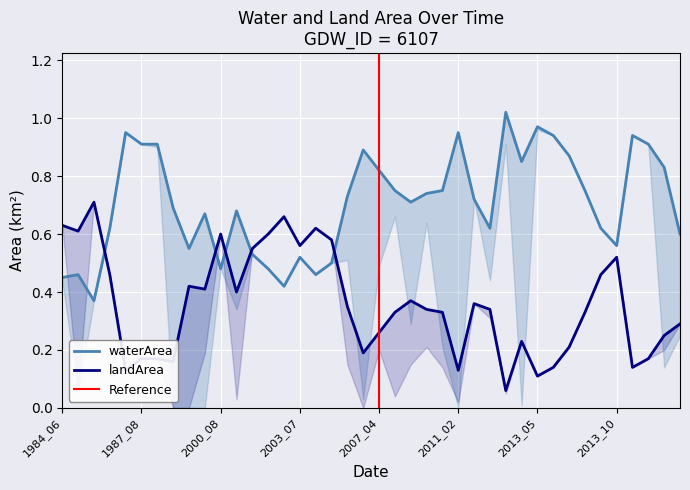

Is the value of landArea at 1993_11 greater than the value of waterArea at 2001_06?

No